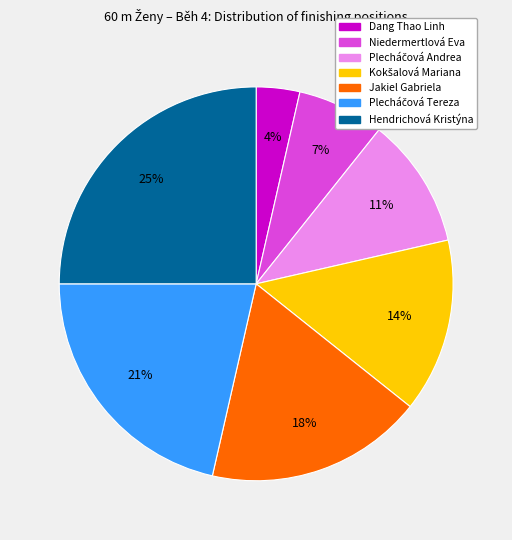

Between Hendrichová Kristýna and Jakiel Gabriela, which is larger?

Hendrichová Kristýna